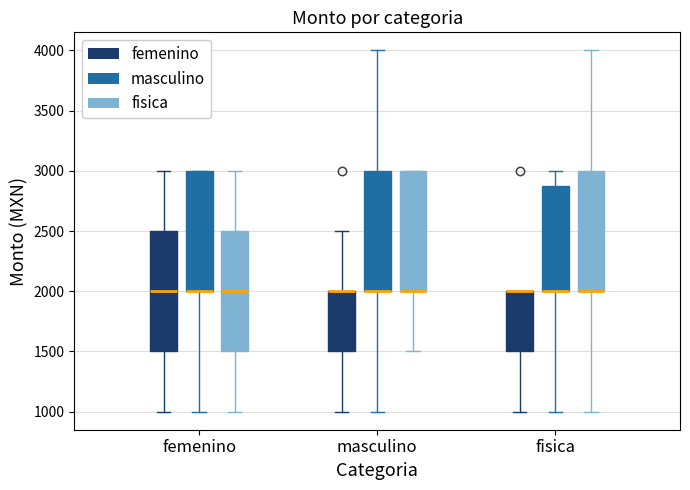

Reading left to right, transcribe this box plot: for each box, give where its median line is, the range the box spans, and where its two whiskers end, as read against the y-axis. The values are not printed on the chart, so give them approximately, as read against the axis.

femenino (femenino): median 2000, box 1500 to 2500, whiskers 1000 to 3000
femenino (masculino): median 2000 (drawn on the box's lower edge), box 2000 to 3000, whiskers 1000 to 3000
femenino (fisica): median 2000, box 1500 to 2500, whiskers 1000 to 3000
masculino (femenino): median 2000 (drawn on the box's upper edge), box 1500 to 2000, whiskers 1000 to 2500
masculino (masculino): median 2000 (drawn on the box's lower edge), box 2000 to 3000, whiskers 1000 to 4000
masculino (fisica): median 2000 (drawn on the box's lower edge), box 2000 to 3000, whiskers 1500 to 3000
fisica (femenino): median 2000 (drawn on the box's upper edge), box 1500 to 2000, whiskers 1000 to 2000
fisica (masculino): median 2000 (drawn on the box's lower edge), box 2000 to 2900, whiskers 1000 to 3000
fisica (fisica): median 2000 (drawn on the box's lower edge), box 2000 to 3000, whiskers 1000 to 4000